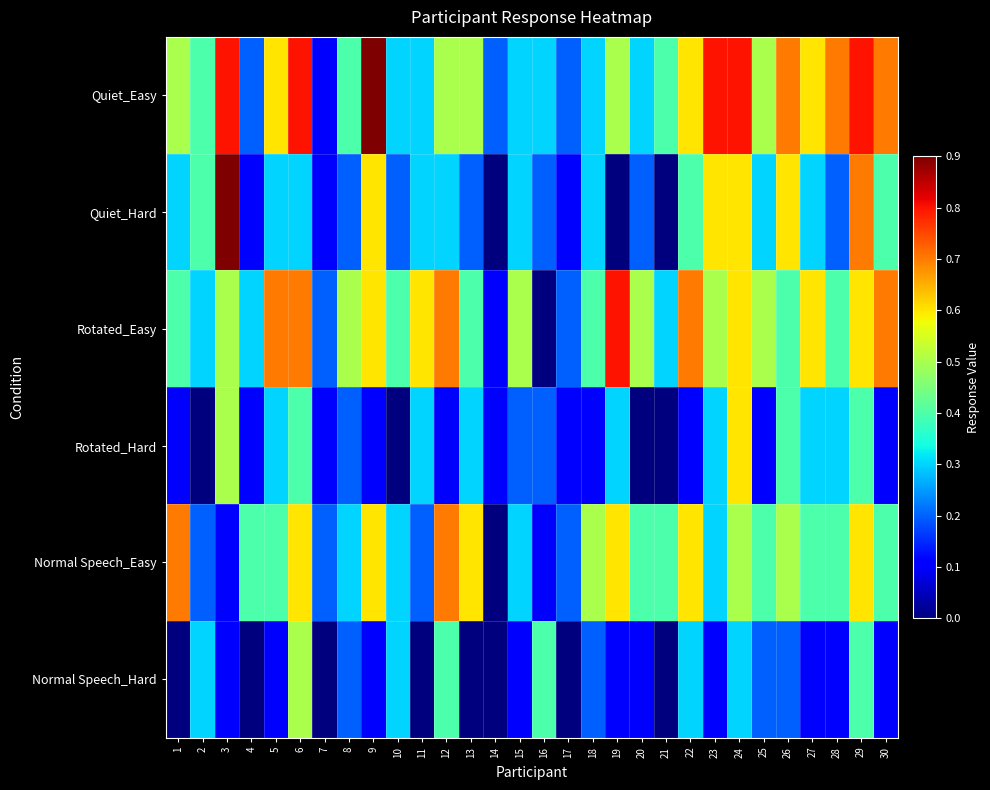

At which category does the chart reach its minimum across all series?

14